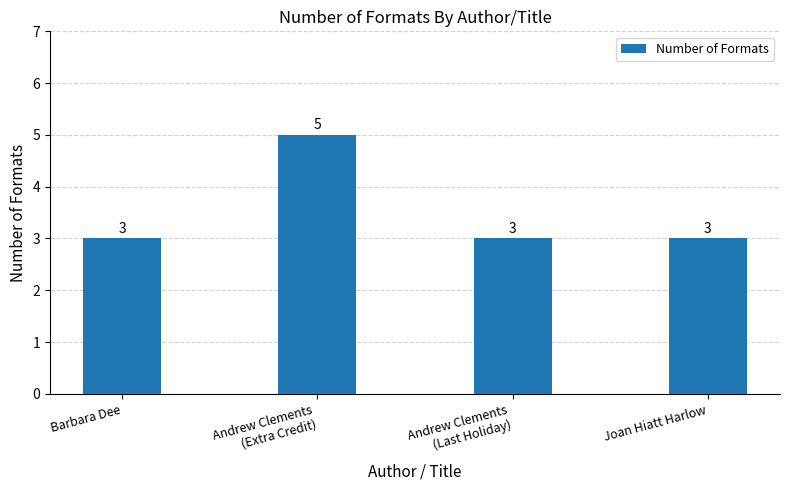

Approximately how many times larger is the value at Andrew Clements
(Last Holiday) compared to Andrew Clements
(Extra Credit)?

0.6